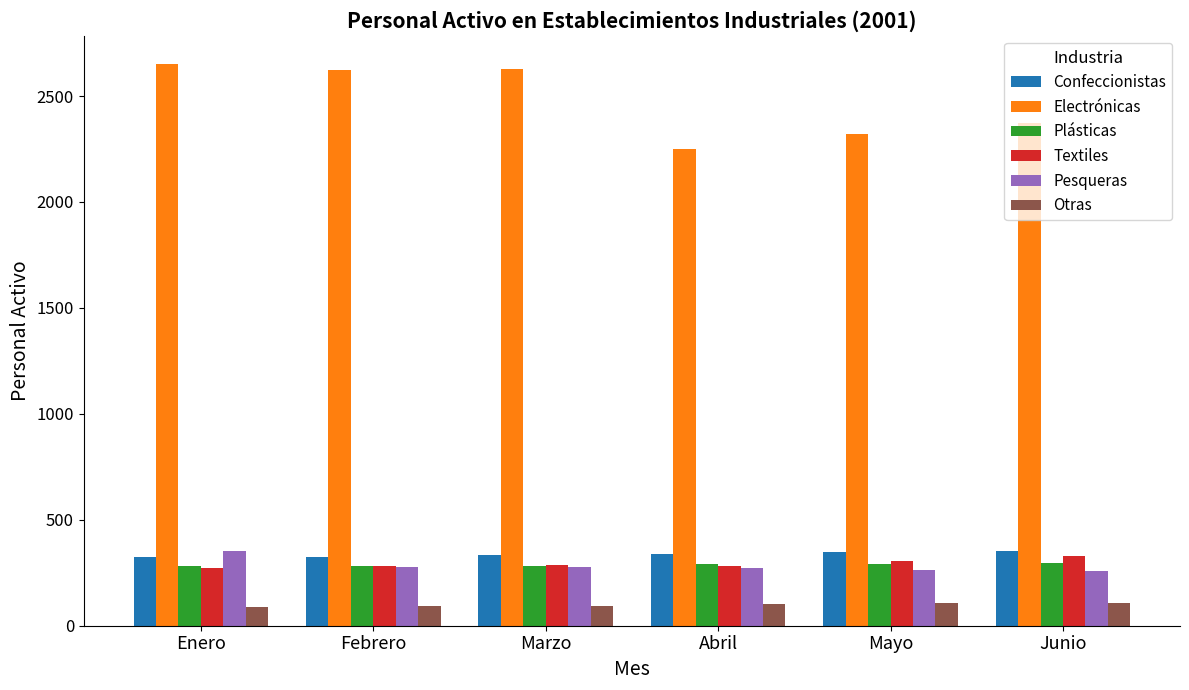

Which series has the largest total across all categories?

Electrónicas